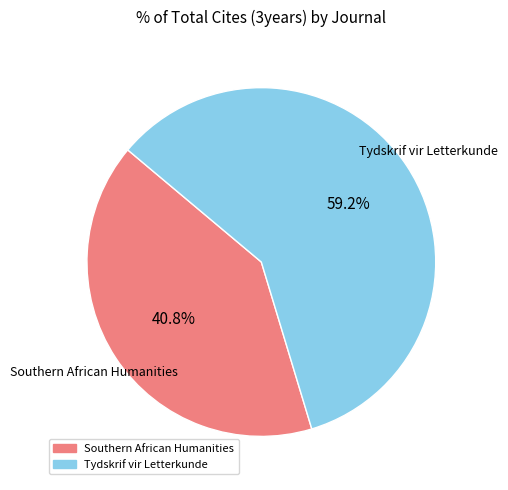

What percentage is the Tydskrif vir Letterkunde slice, to the nearest percent?

59%